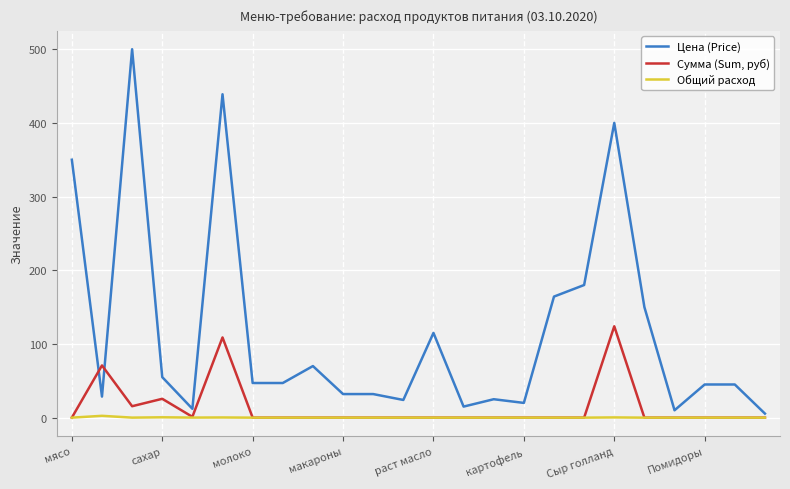

Does the chart display data point markers on the line(s)?

No